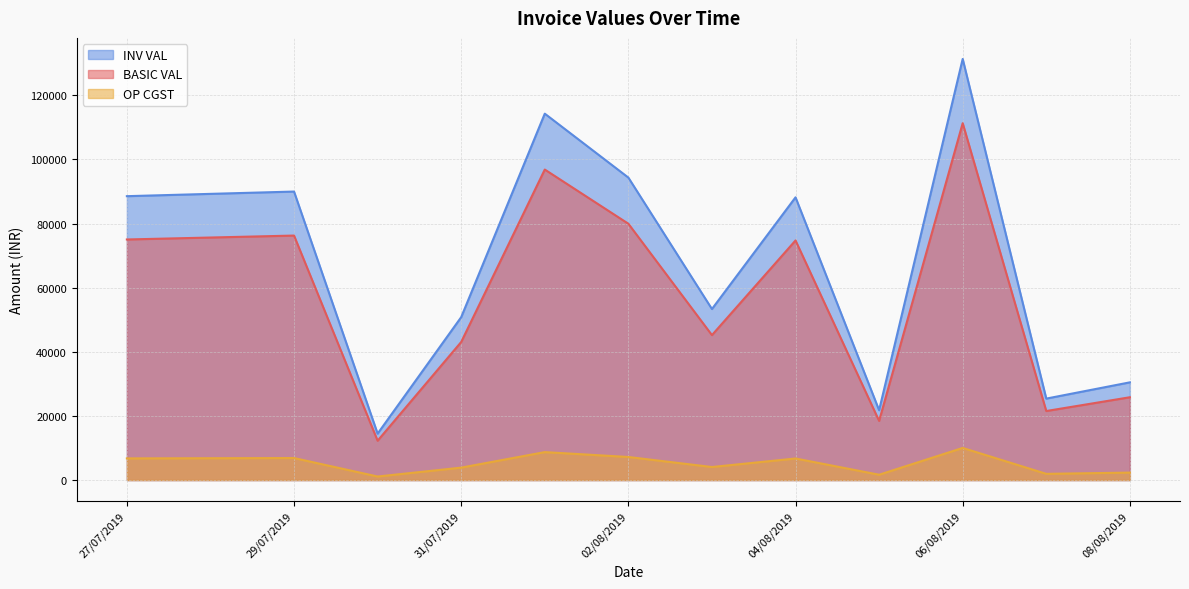

At how many categories does at least one series exceed 70655?

6